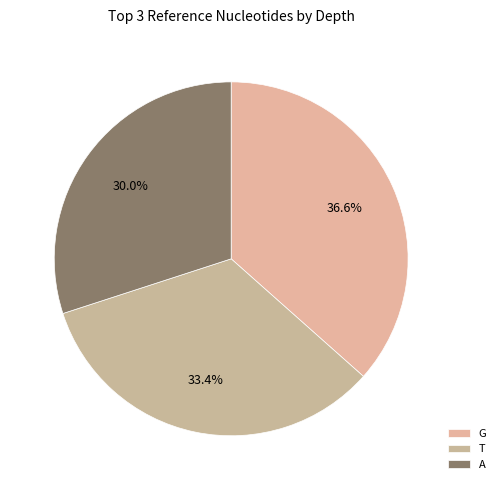

Which slice is the largest?

G